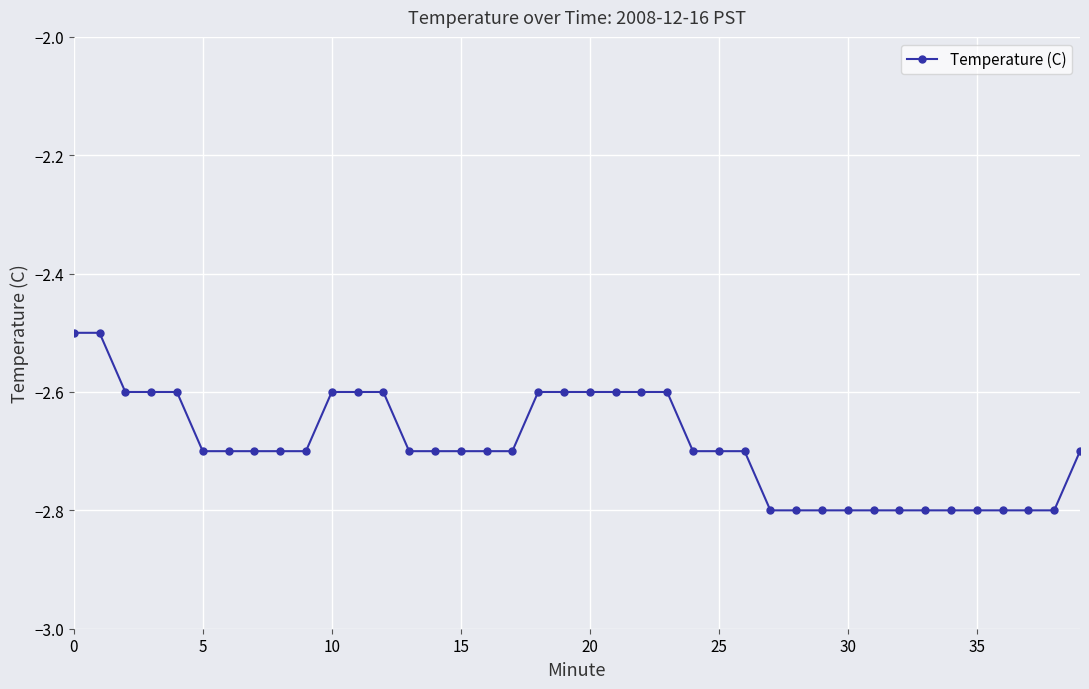

What is the maximum value shown in the chart?

-2.5